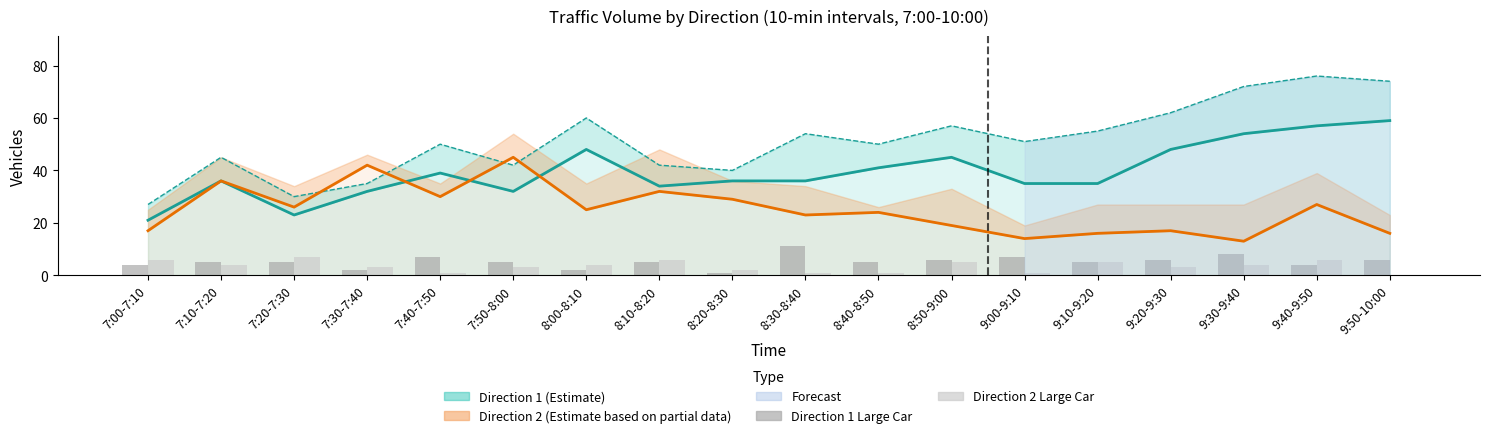

Does the chart contain any negative values?

No